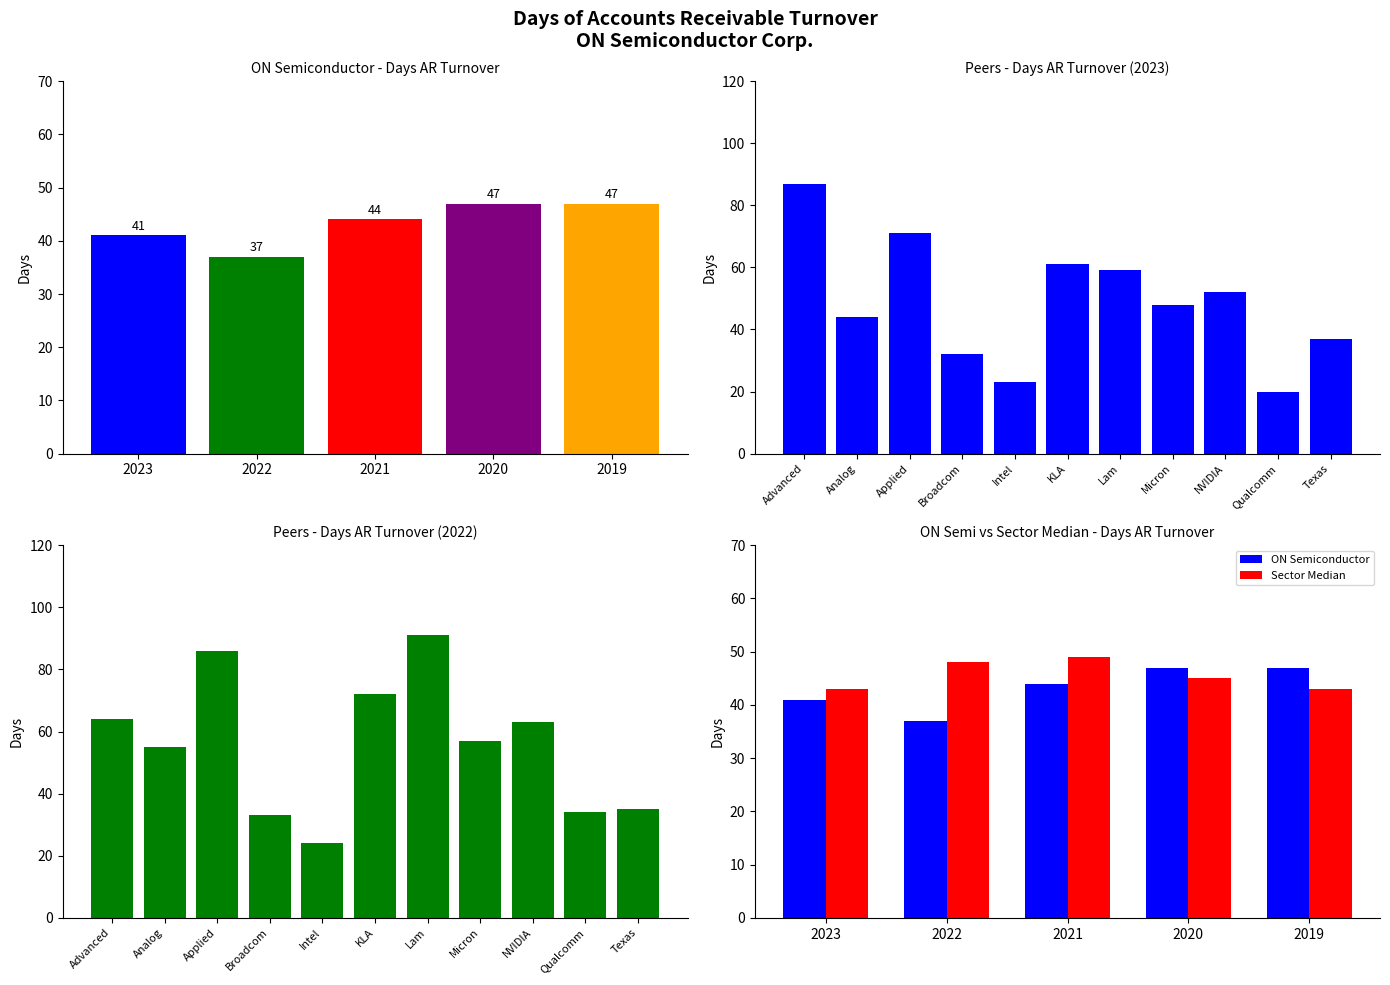

What is the difference between the second highest and second lowest values in the ON Semiconductor series?

6